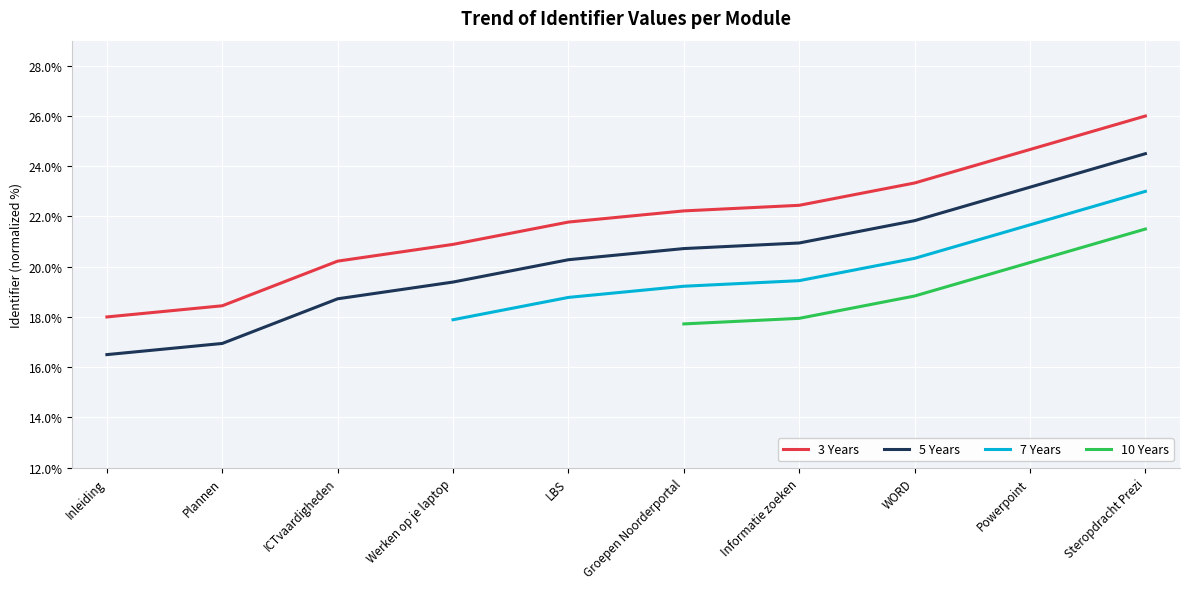

Which has a higher value, Inleiding or Plannen?

Plannen